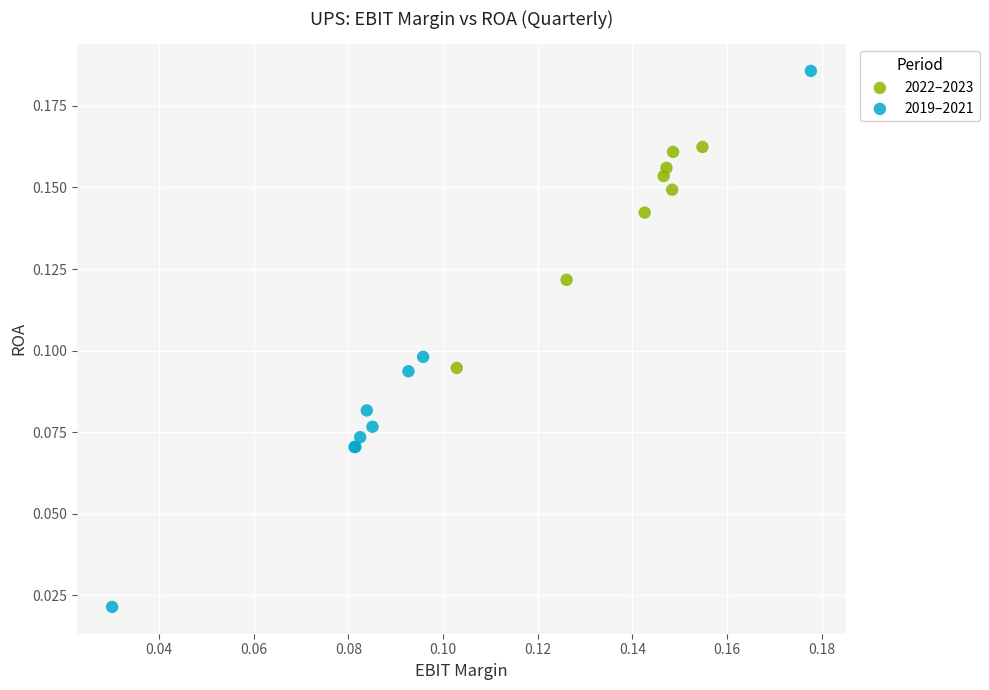

Which series has the largest Y range (max minus min)?

2019–2021